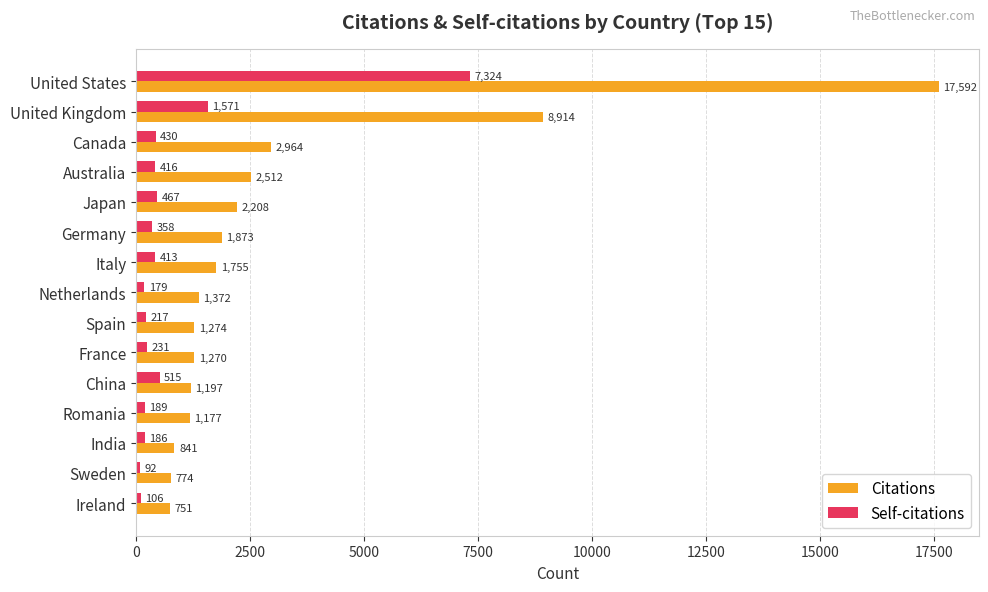

Which series has the widest spread of values?

Citations